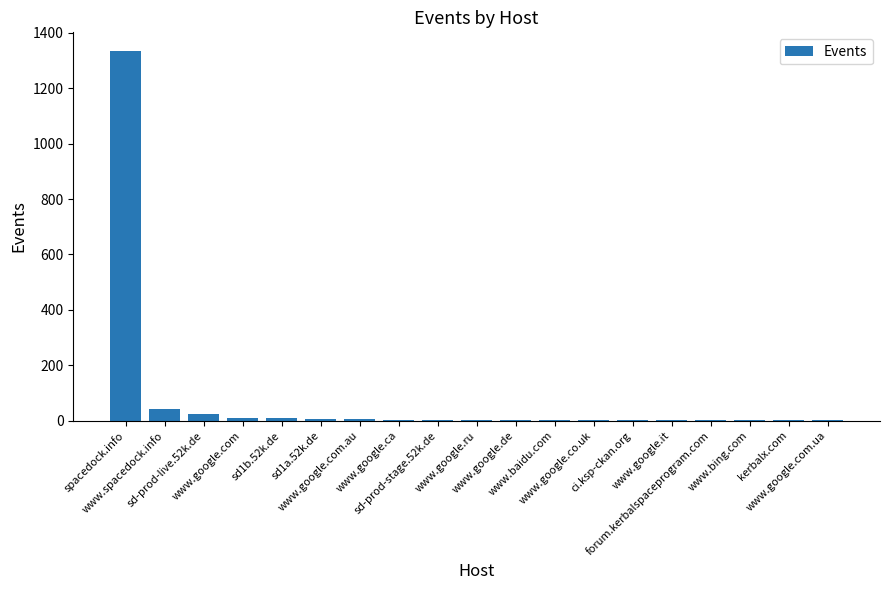

What is the sum of all values?

1450